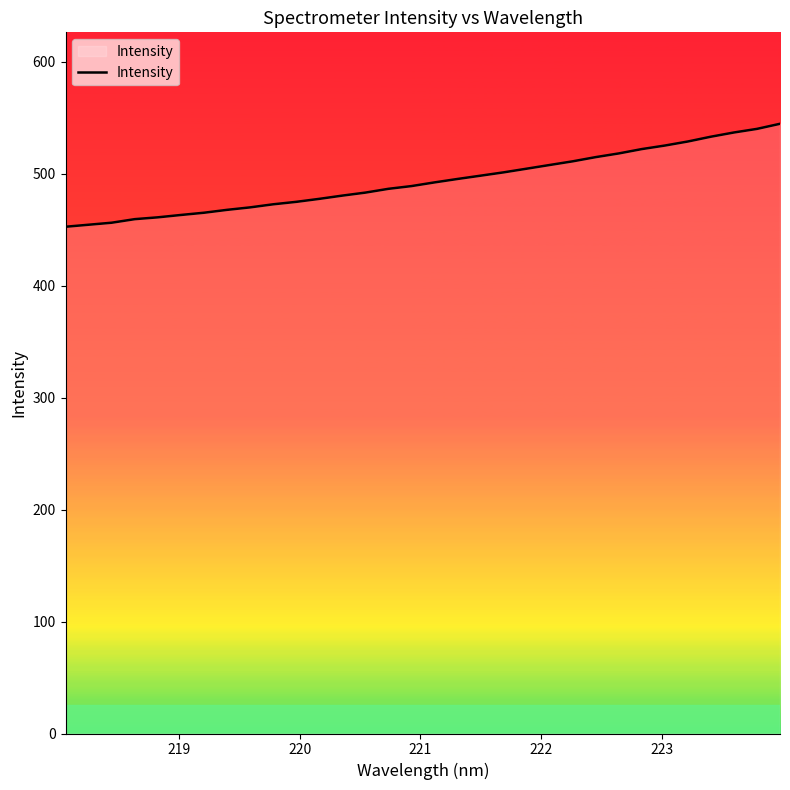

What is the difference between the maximum and minimum values?

91.9